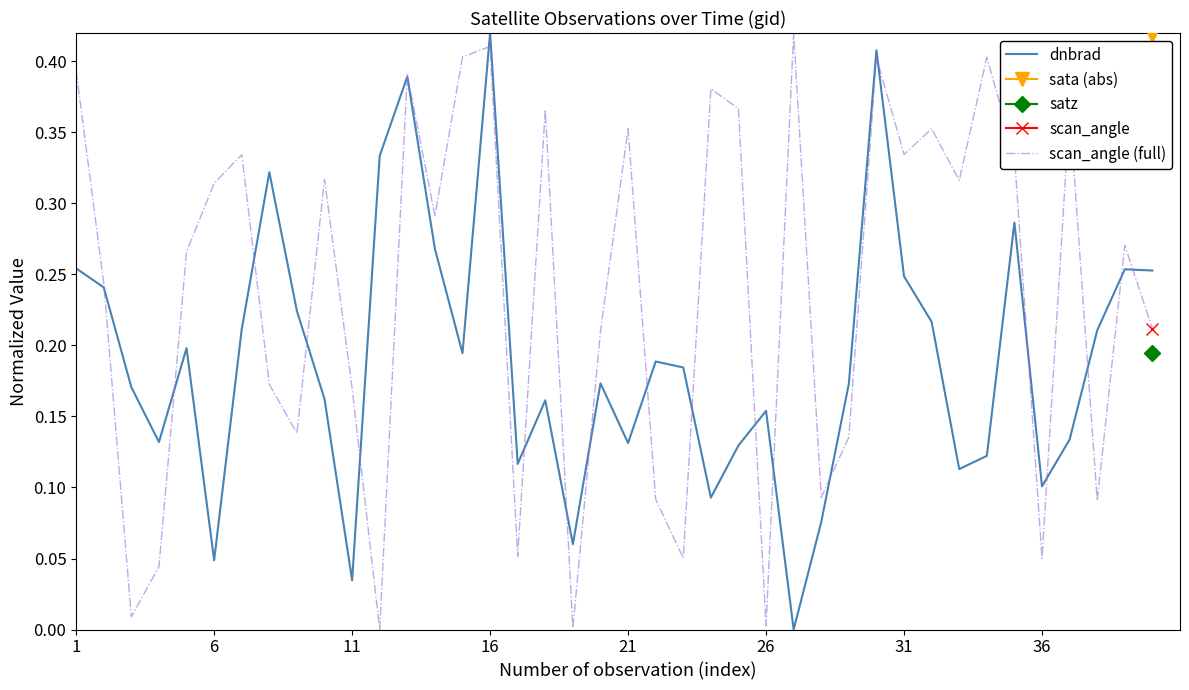

In scan_angle (full), how many points are higher than both neighbors (excluding endpoints)?

13